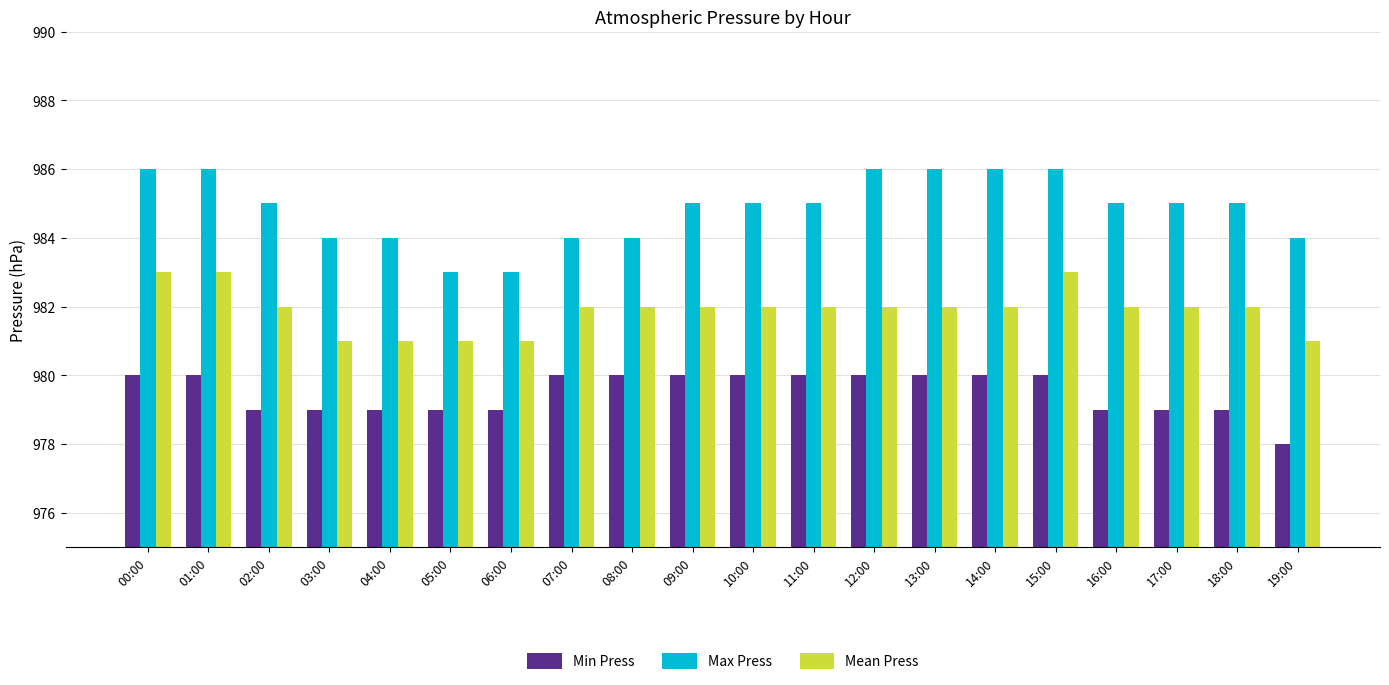

Which series has the largest range (max minus min)?

Max Press